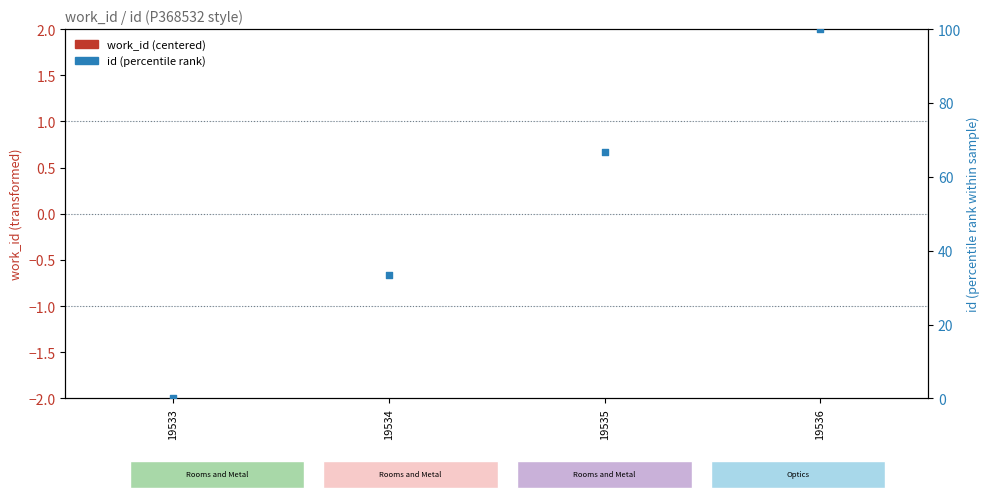

Which series has the largest total across all categories?

id (percentile rank)